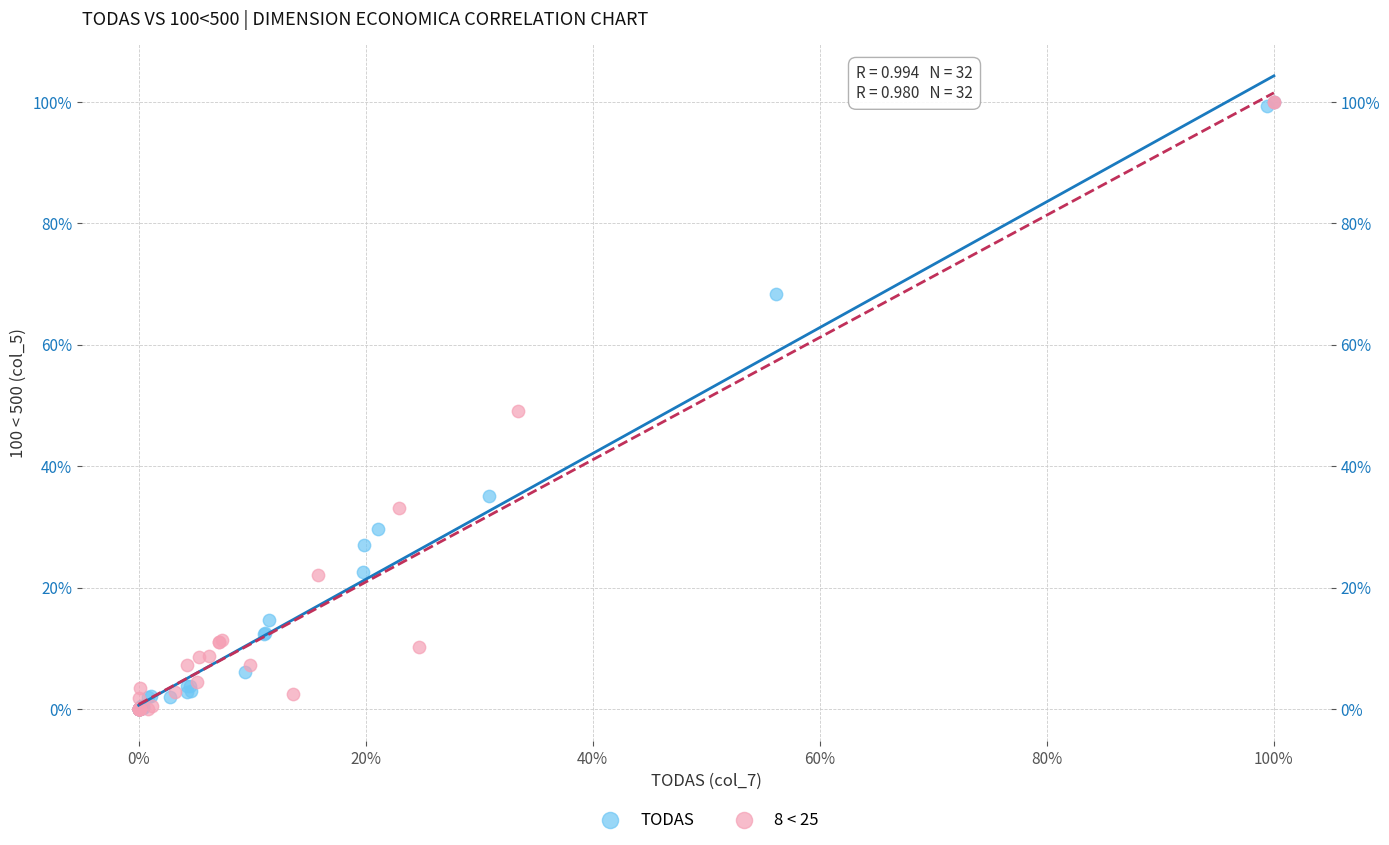

What are all the series names shown in the legend?

TODAS, 8 < 25